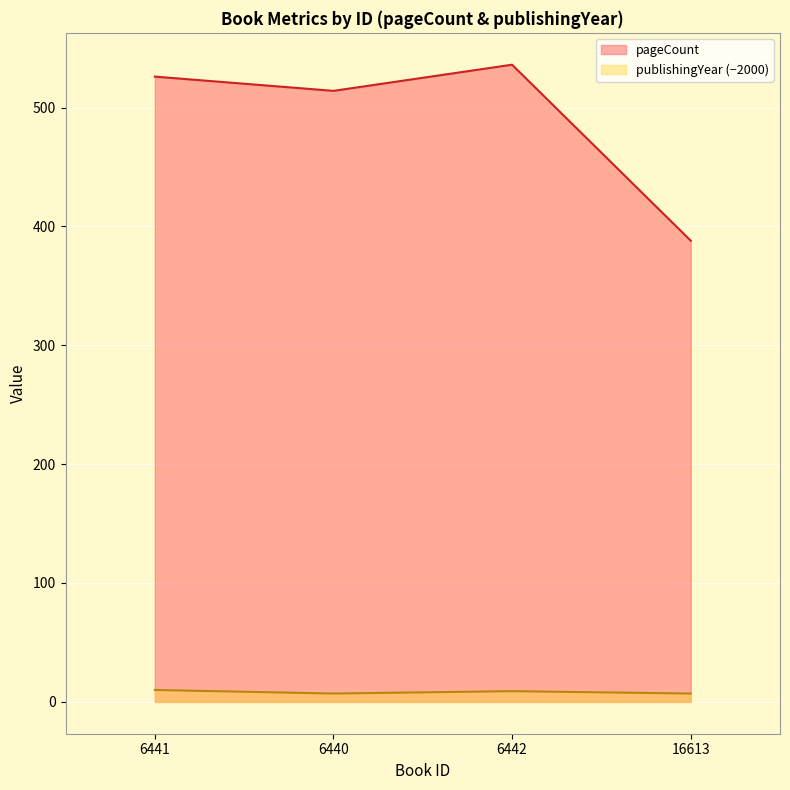

True or false: publishingYear and pageCount intersect in this chart.

False